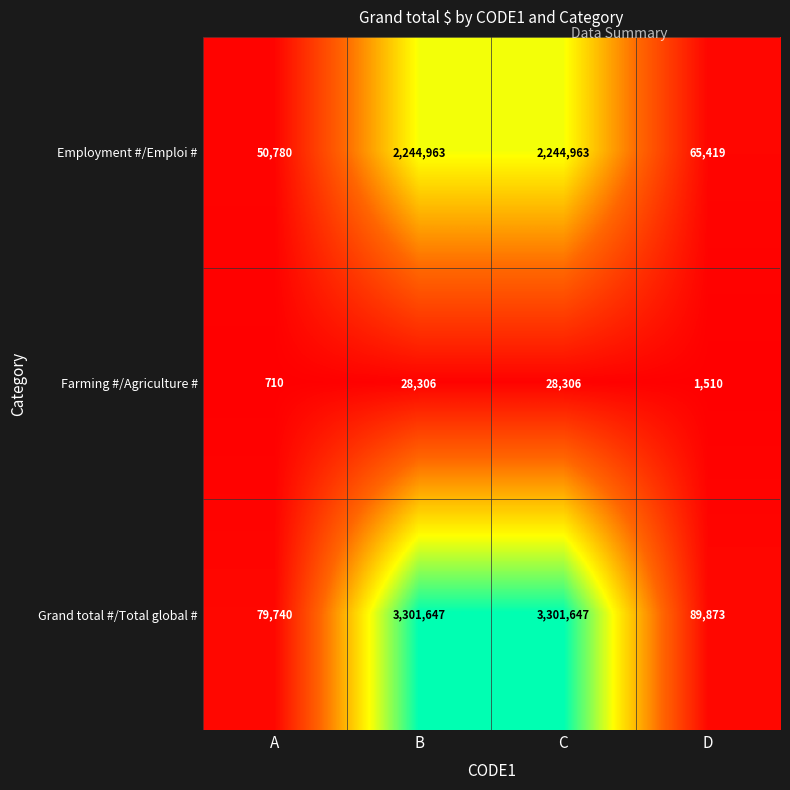

What is the spread (max minus min) of values at C?

3273341